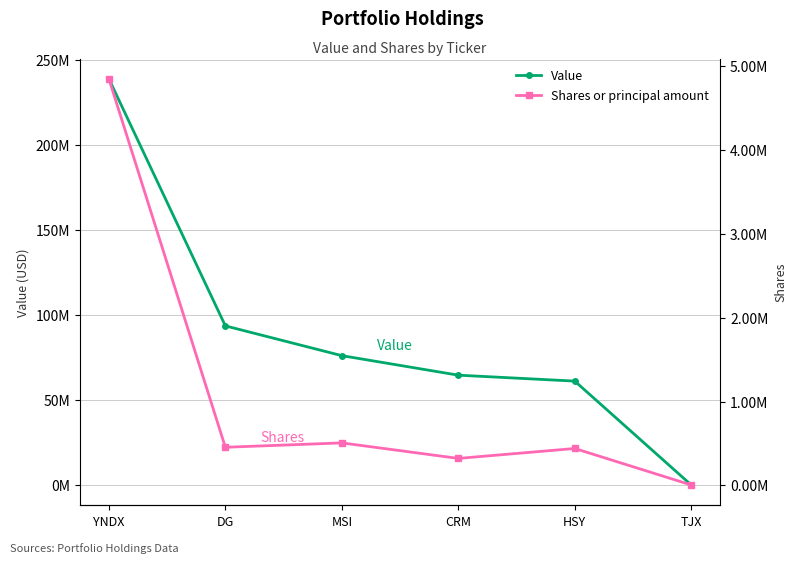

Reading left to right, extract all data points from this chart.

Value: 239035000	93825000	76330000	64855000	61360000	310000
Shares or principal amount: 4842664	454943	507350	322493	440639	6161